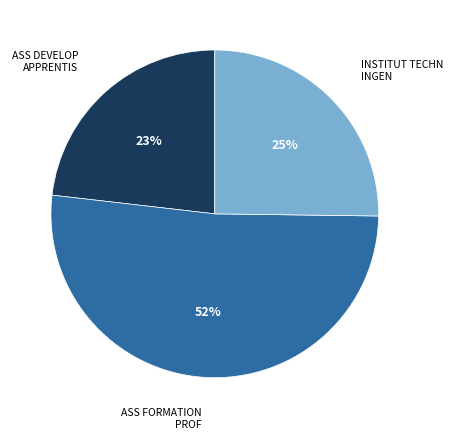

Is there a majority slice in this chart?

Yes